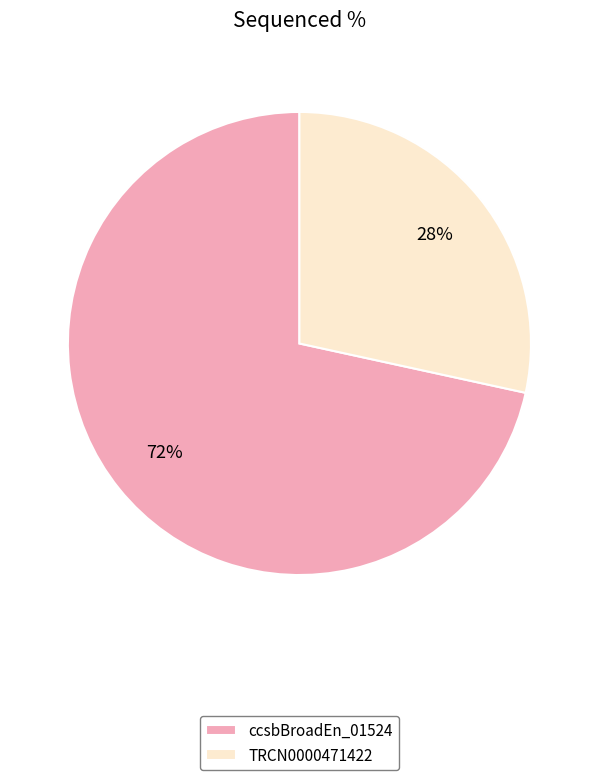

Do TRCN0000471422 and ccsbBroadEn_01524 together represent more than half of the pie?

Yes